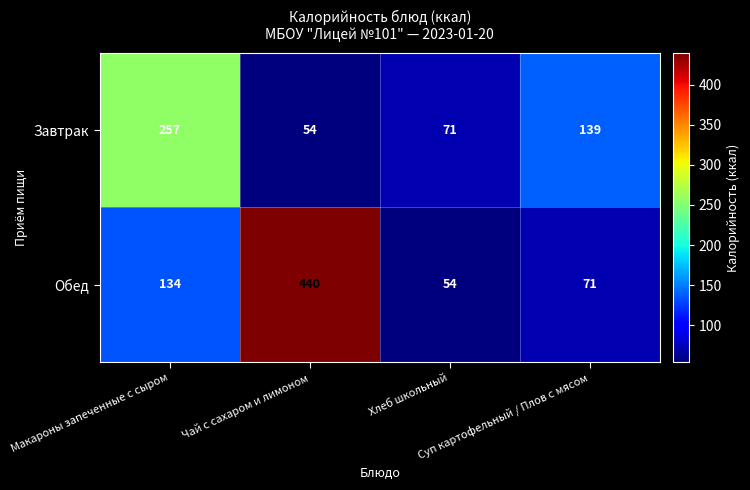

At how many categories does at least one series exceed 206?

2